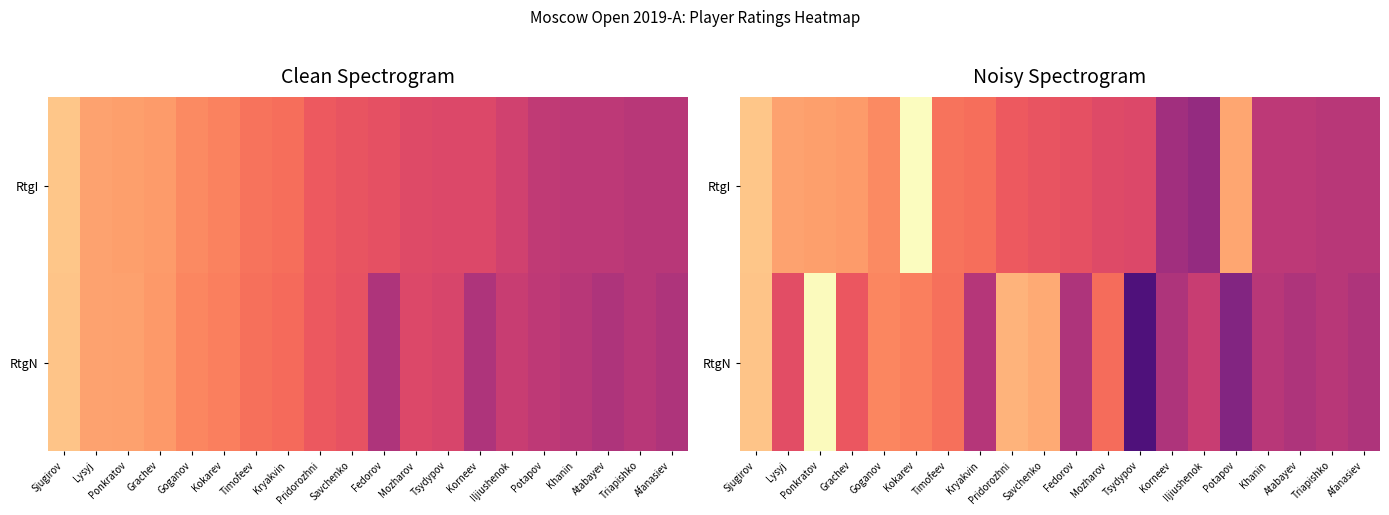

What is the average value of the RtgN series?

2553